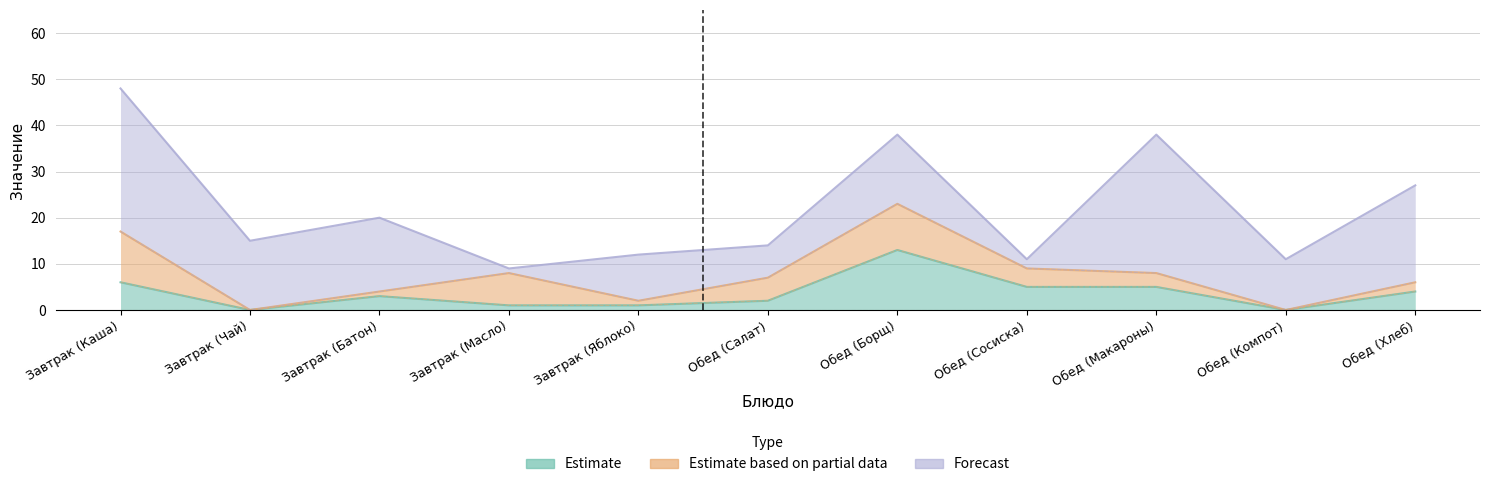

What position from the left is Обед (Салат)?

6